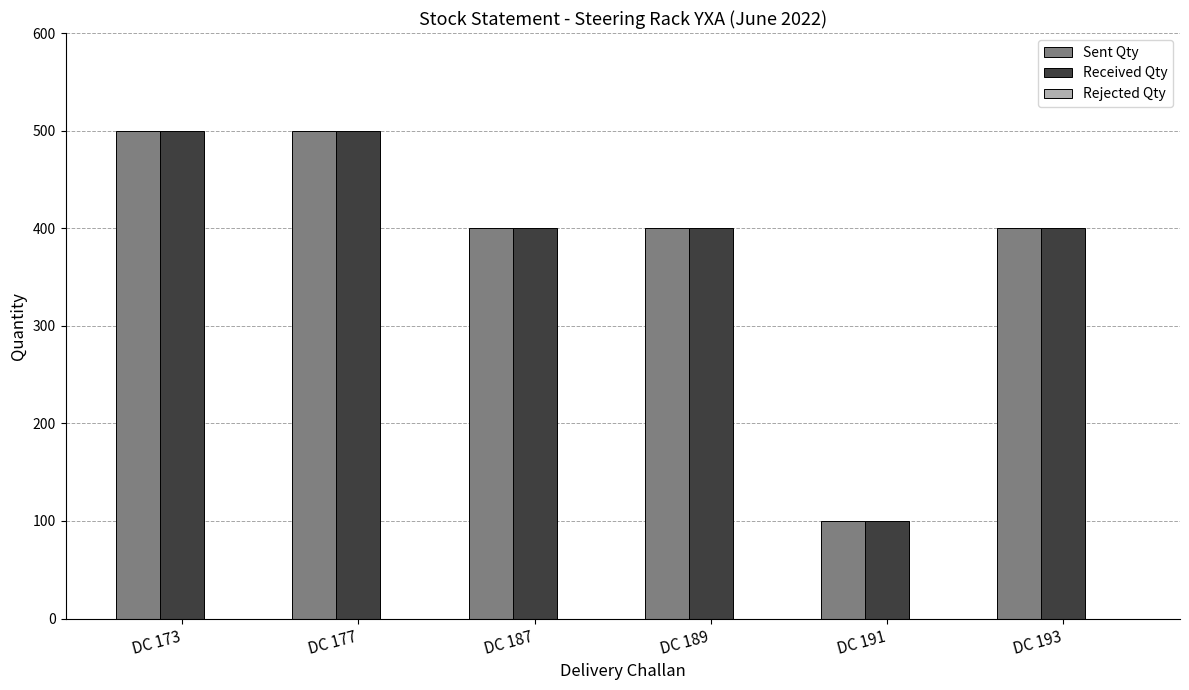

What is the difference between the highest and lowest values at DC 187?

0